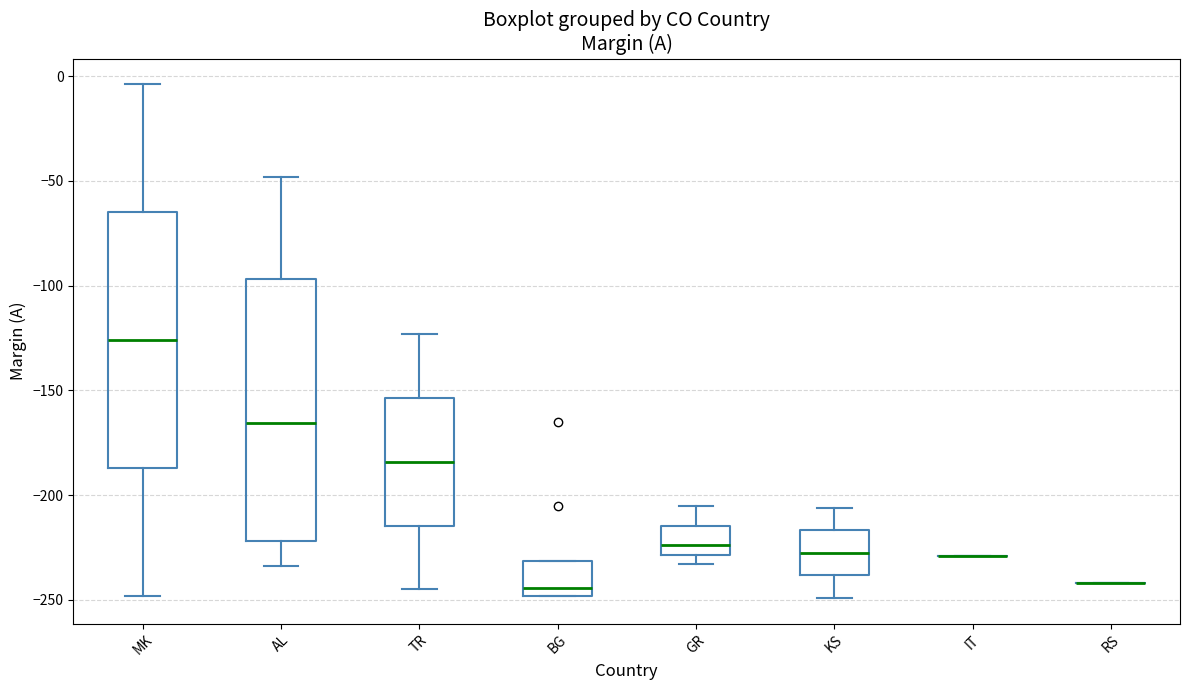

Reading left to right, transcribe this box plot: for each box, give where its median line is, the range the box spans, and where its two whiskers end, as read against the y-axis. The values are not printed on the chart, so give them approximately, as read against the axis.

MK: median -125, box -185 to -65, whiskers -250 to -5
AL: median -165, box -220 to -95, whiskers -235 to -50
TR: median -185, box -215 to -155, whiskers -245 to -125
BG: median -245, box -250 to -230, whiskers -250 to -230
GR: median -225, box -230 to -215, whiskers -235 to -205
KS: median -225, box -240 to -215, whiskers -250 to -205
IT: box collapsed to a line at -230, whiskers -230 to -230
RS: box collapsed to a line at -240, whiskers -240 to -240